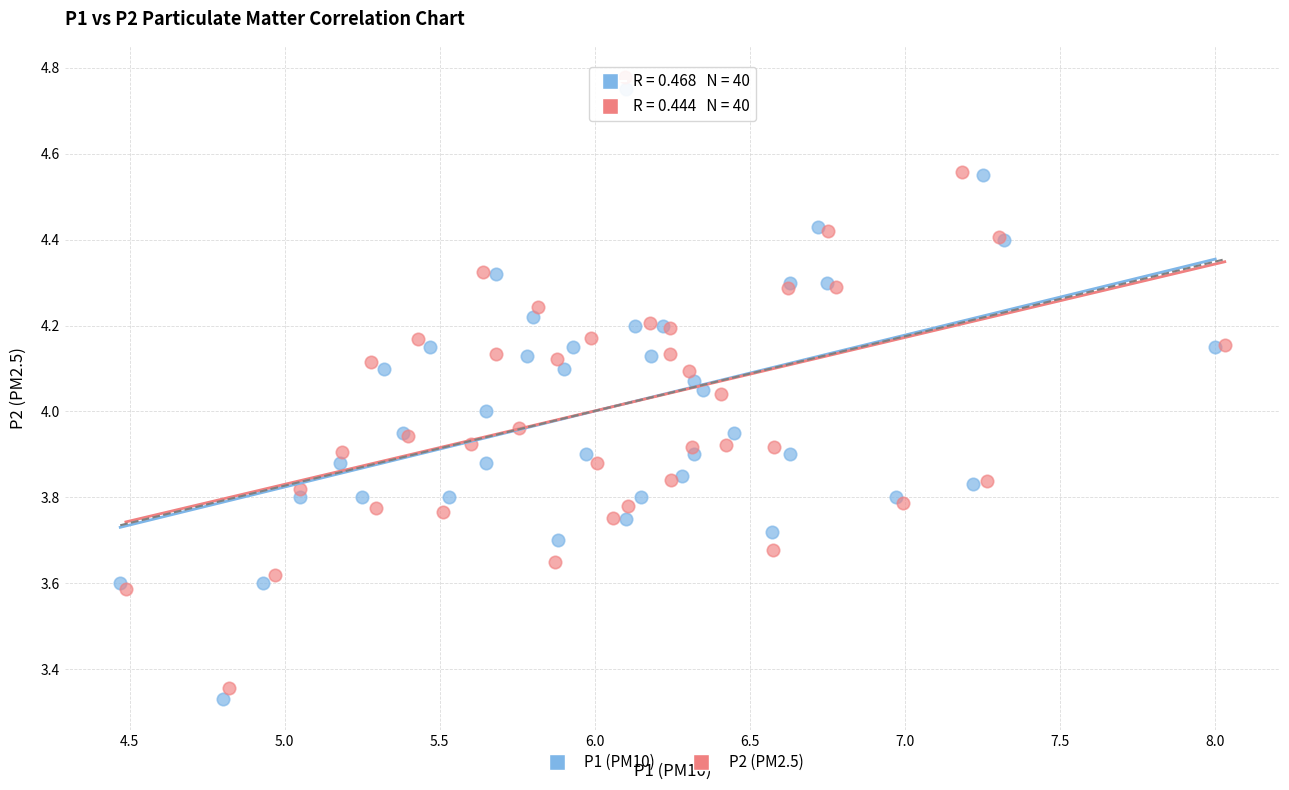

Which series has the largest Y range (max minus min)?

P2 (PM2.5)